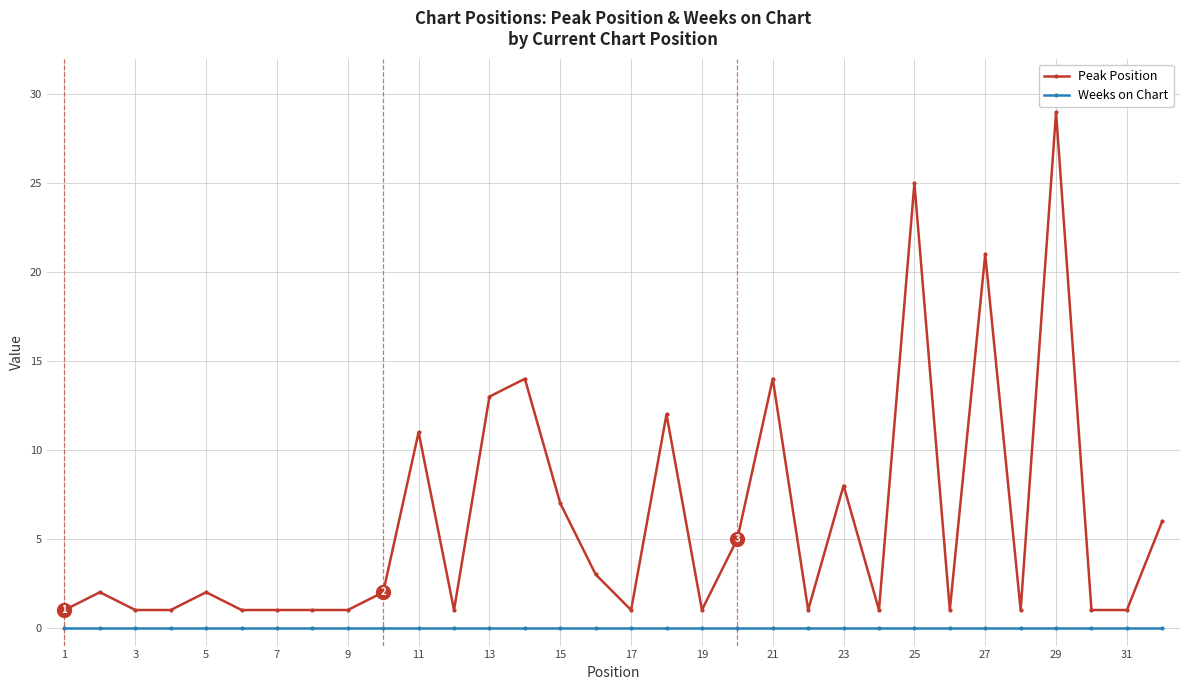

What is the average value of the Peak Position series?

6